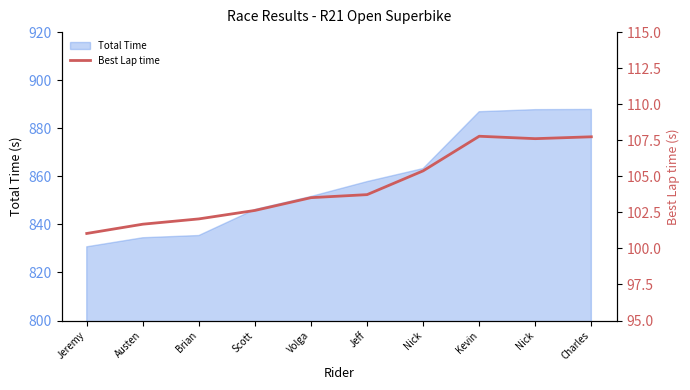

Reading left to right, what are all the values shown in this chart?

Jeremy=101.0	Austen=101.7	Brian=102.0	Scott=102.6	Volga=103.5	Jeff=103.7	Nick=105.4	Kevin=107.8	Nick=107.6	Charles=107.7